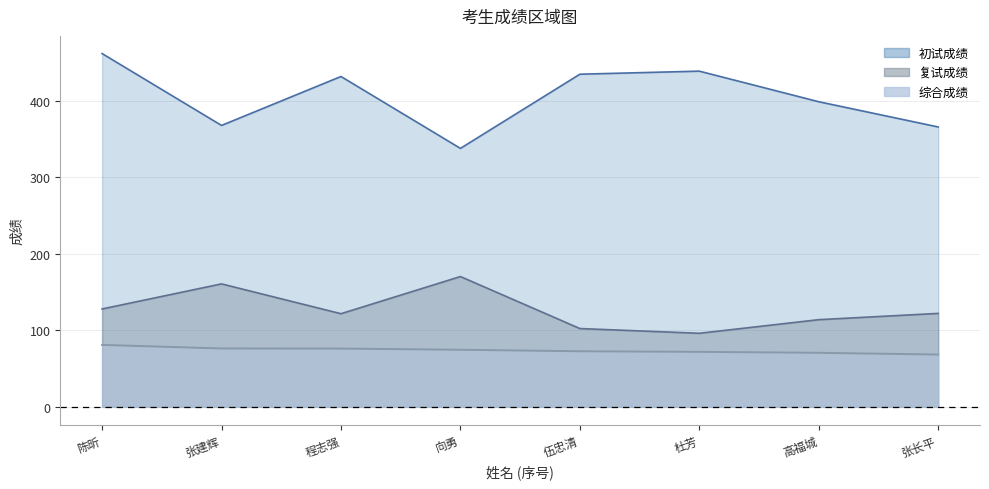

The value of 综合成绩 at 杜芳 is 71.9. True or false?

True